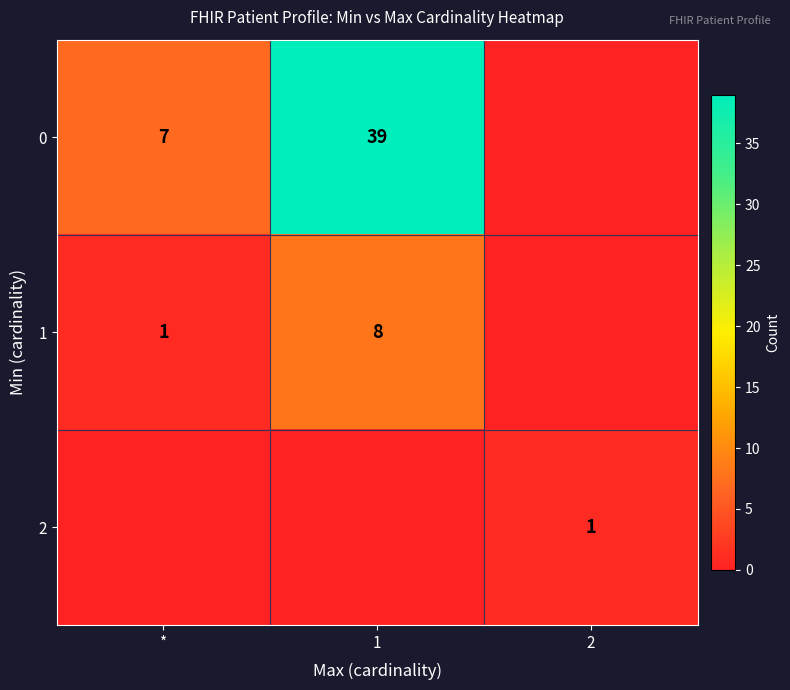

The value of 1 at 1 is 4. True or false?

False